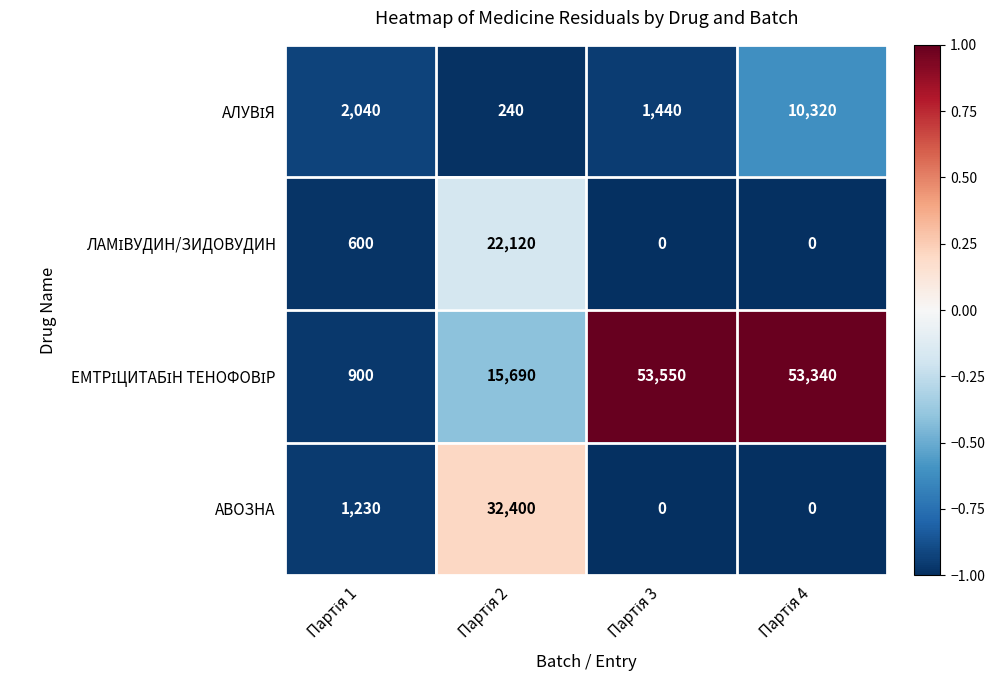

What is the difference between the second highest and second lowest values in the АВОЗНА series?

1230